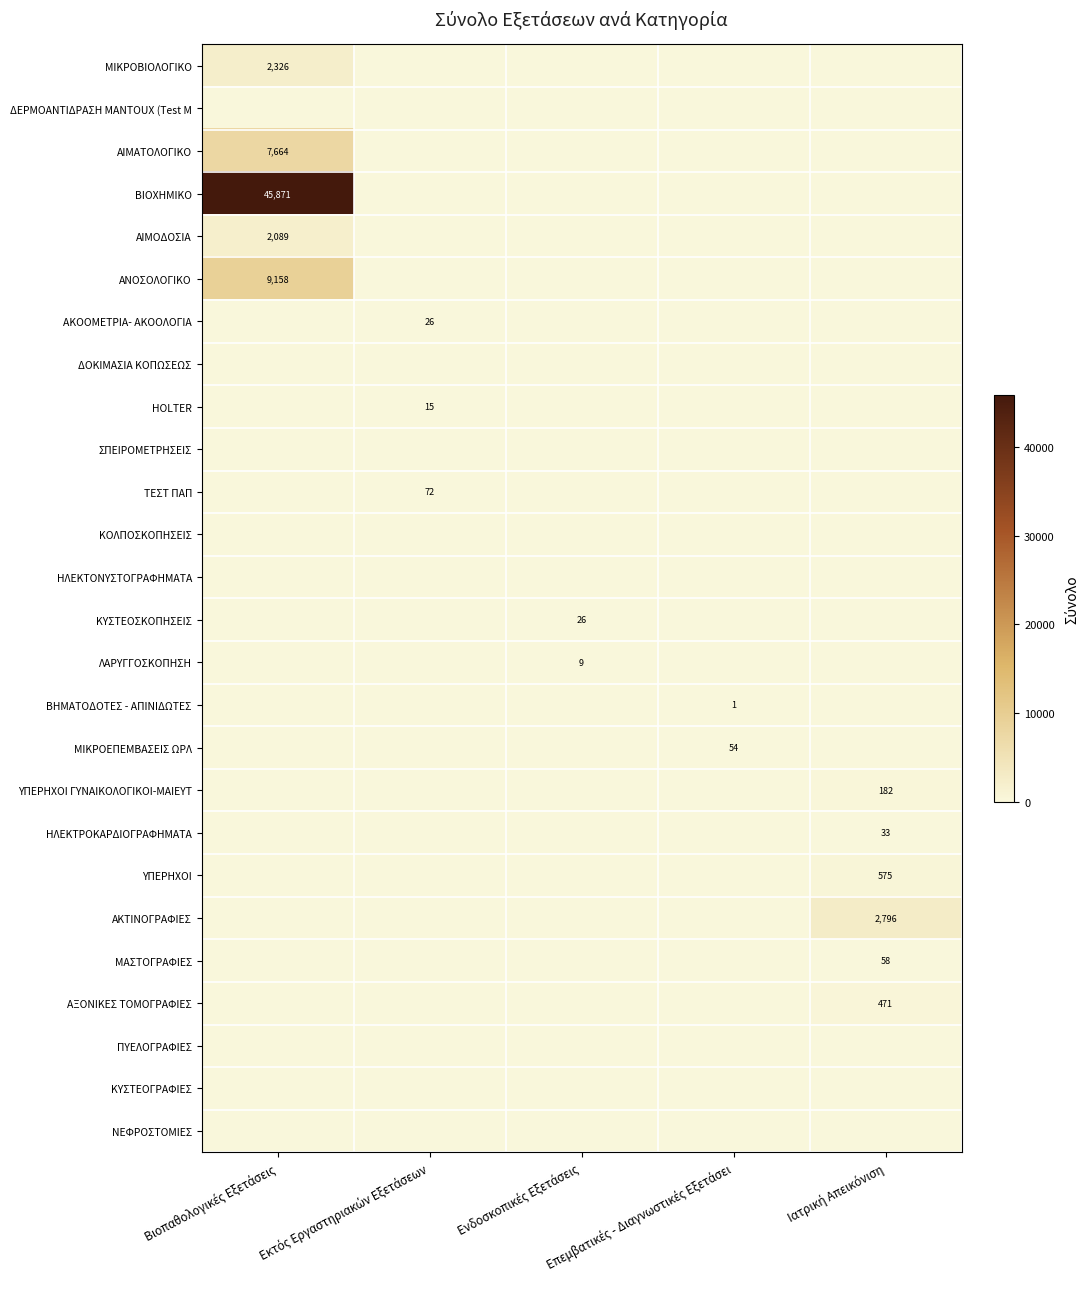

Rank the series by their maximum value, from highest to lowest.

ΒΙΟΧΗΜΙΚΟ, ΑΝΟΣΟΛΟΓΙΚΟ, ΑΙΜΑΤΟΛΟΓΙΚΟ, ΑΚΤΙΝΟΓΡΑΦΙΕΣ, ΜΙΚΡΟΒΙΟΛΟΓΙΚΟ, ΑΙΜΟΔΟΣΙΑ, ΥΠΕΡΗΧΟΙ, ΑΞΟΝΙΚΕΣ ΤΟΜΟΓΡΑΦΙΕΣ, ΥΠΕΡΗΧΟΙ ΓΥΝΑΙΚΟΛΟΓΙΚΟΙ-ΜΑΙΕΥΤ, ΤΕΣΤ ΠΑΠ, ΜΑΣΤΟΓΡΑΦΙΕΣ, ΜΙΚΡΟΕΠΕΜΒΑΣΕΙΣ ΩΡΛ, ΗΛΕΚΤΡΟΚΑΡΔΙΟΓΡΑΦΗΜΑΤΑ, ΑΚΟΟΜΕΤΡΙΑ- ΑΚΟΟΛΟΓΙΑ, ΚΥΣΤΕΟΣΚΟΠΗΣΕΙΣ, HOLTER, ΛΑΡΥΓΓΟΣΚΟΠΗΣΗ, ΒΗΜΑΤΟΔΟΤΕΣ - ΑΠΙΝΙΔΩΤΕΣ, ΔΕΡΜΟΑΝΤΙΔΡΑΣΗ MANTOUX (Test M, ΔΟΚΙΜΑΣΙΑ ΚΟΠΩΣΕΩΣ, ΣΠΕΙΡΟΜΕΤΡΗΣΕΙΣ, ΚΟΛΠΟΣΚΟΠΗΣΕΙΣ, ΗΛΕΚΤΟΝΥΣΤΟΓΡΑΦΗΜΑΤΑ, ΠΥΕΛΟΓΡΑΦΙΕΣ, ΚΥΣΤΕΟΓΡΑΦΙΕΣ, ΝΕΦΡΟΣΤΟΜΙΕΣ